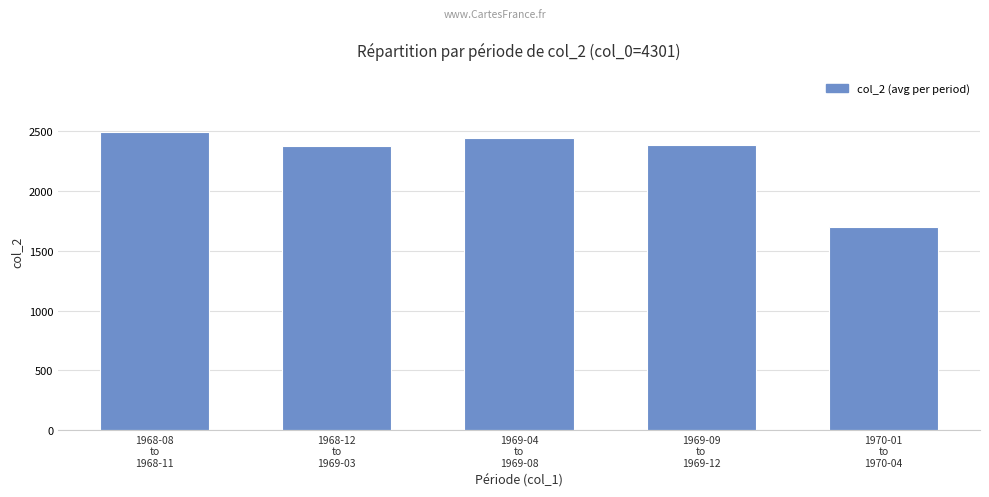

What is the value of the 2nd bar from the left?

2375.8